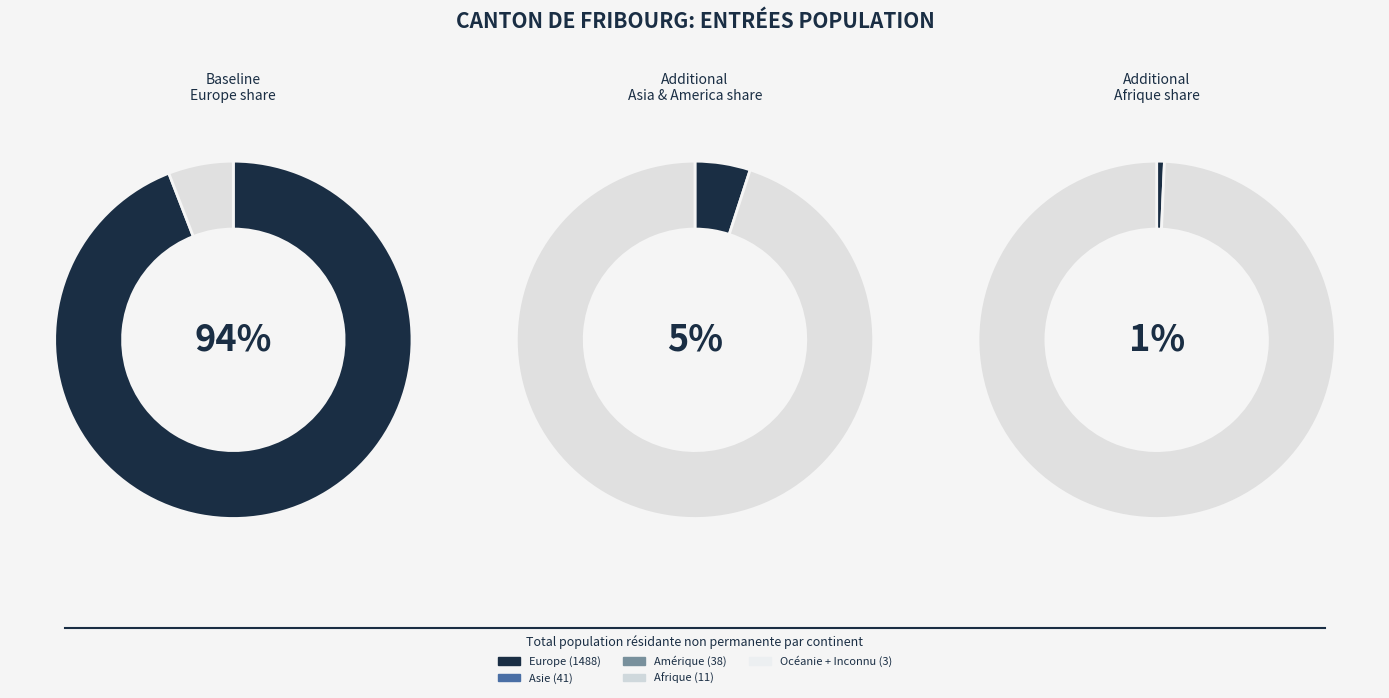

Which has a higher value, Asie or Afrique?

Asie